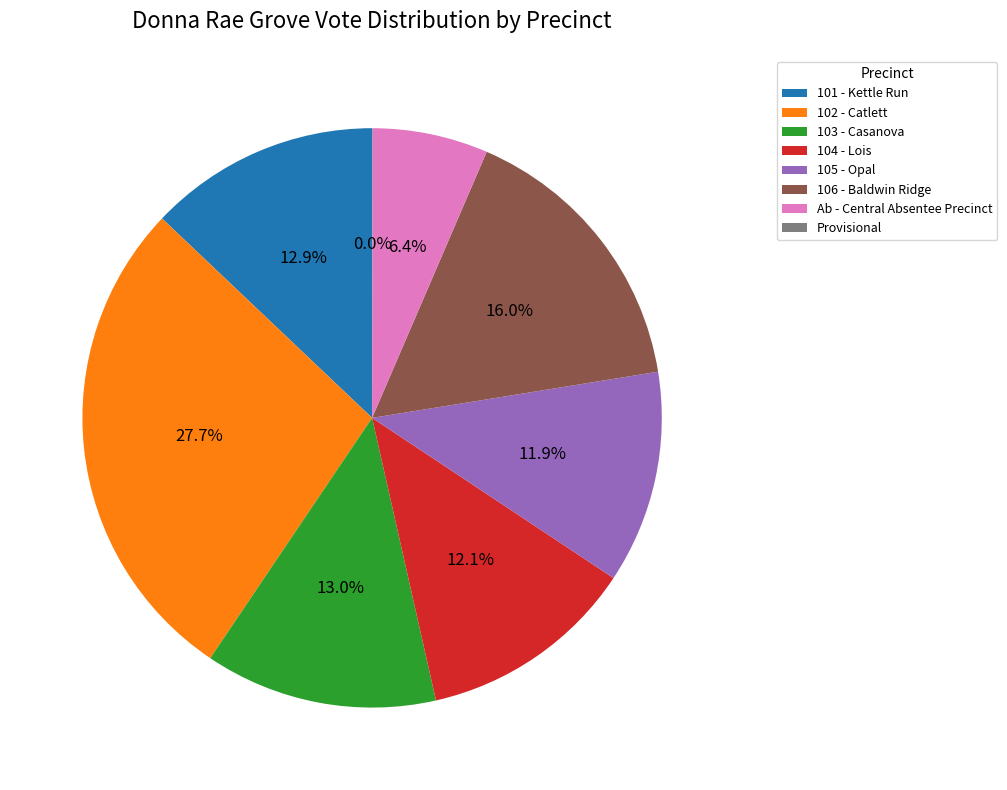

Is it true that Ab - Central Absentee Precinct is 1% of the pie?

False